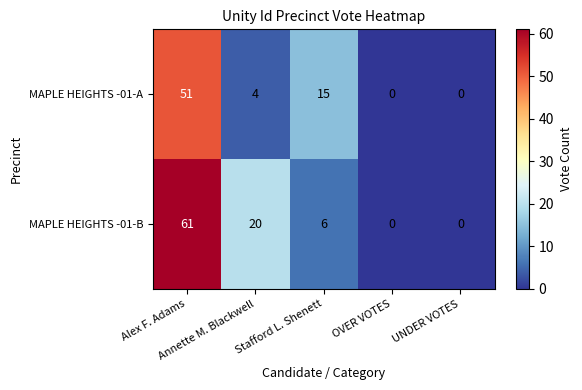

Which series has the largest range (max minus min)?

MAPLE HEIGHTS -01-B